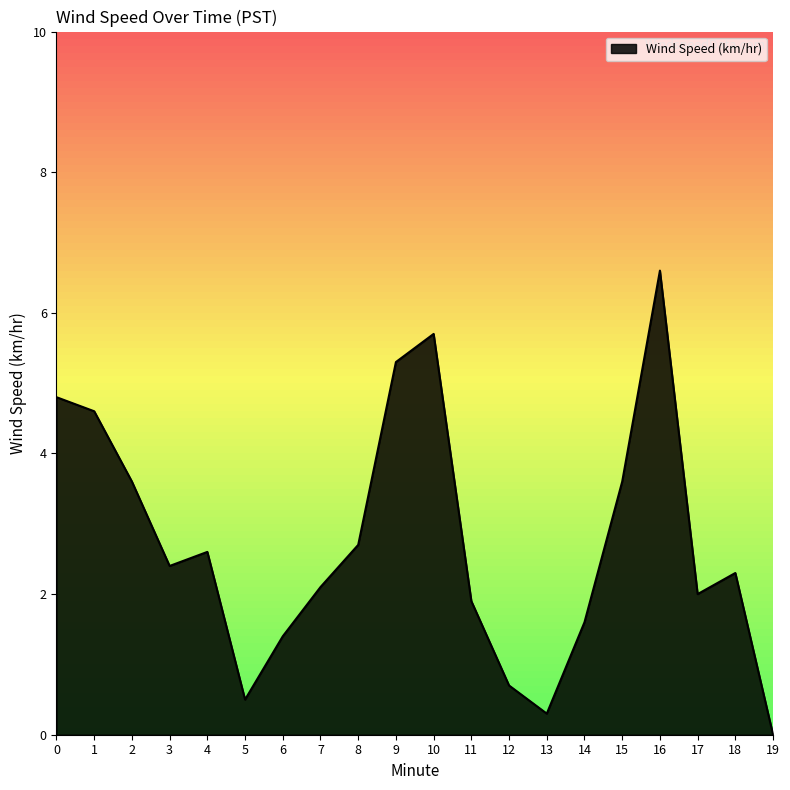

What is the approximate value at 13?

0.3